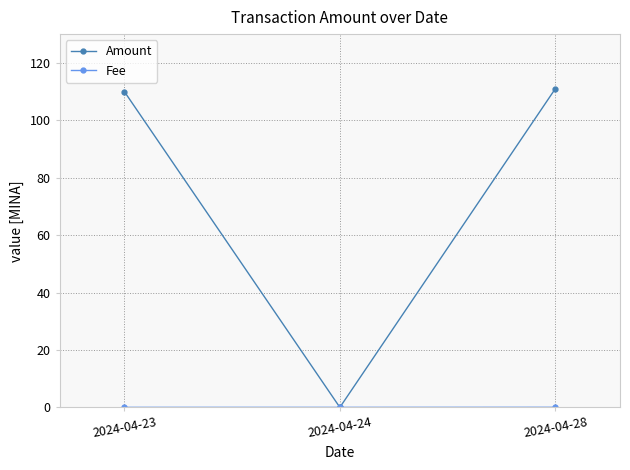

Which series has the largest range (max minus min)?

Amount